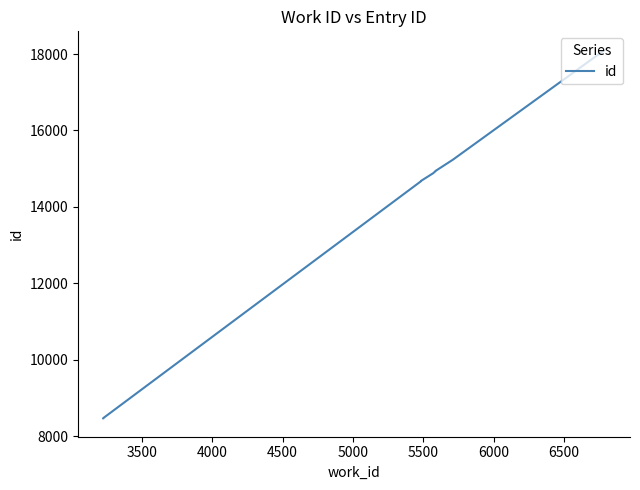

How many distinct data groups are displayed?

1